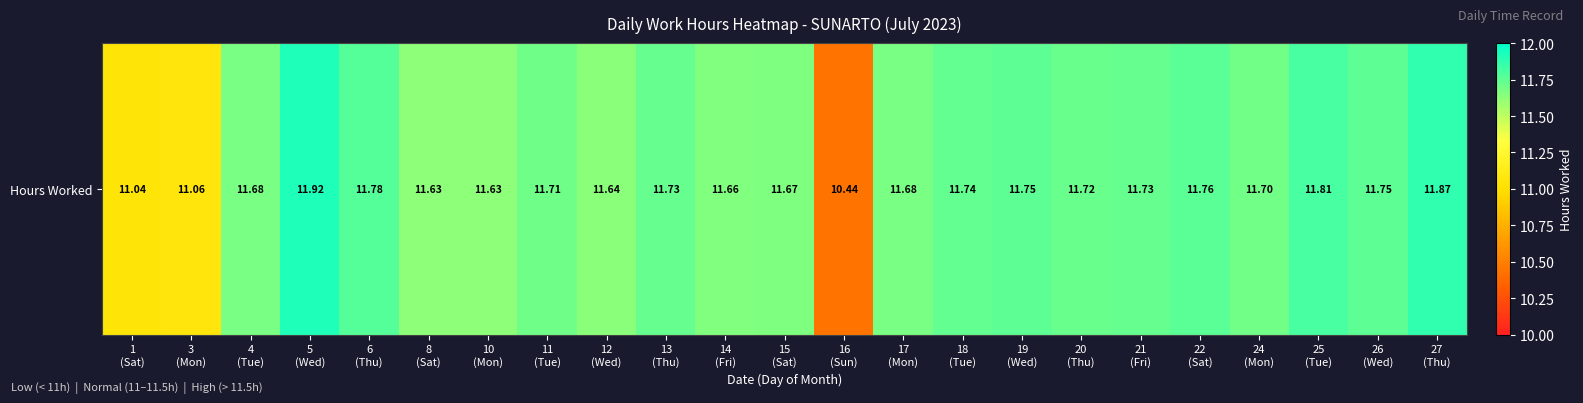

Count the number of categories in the chart.

23